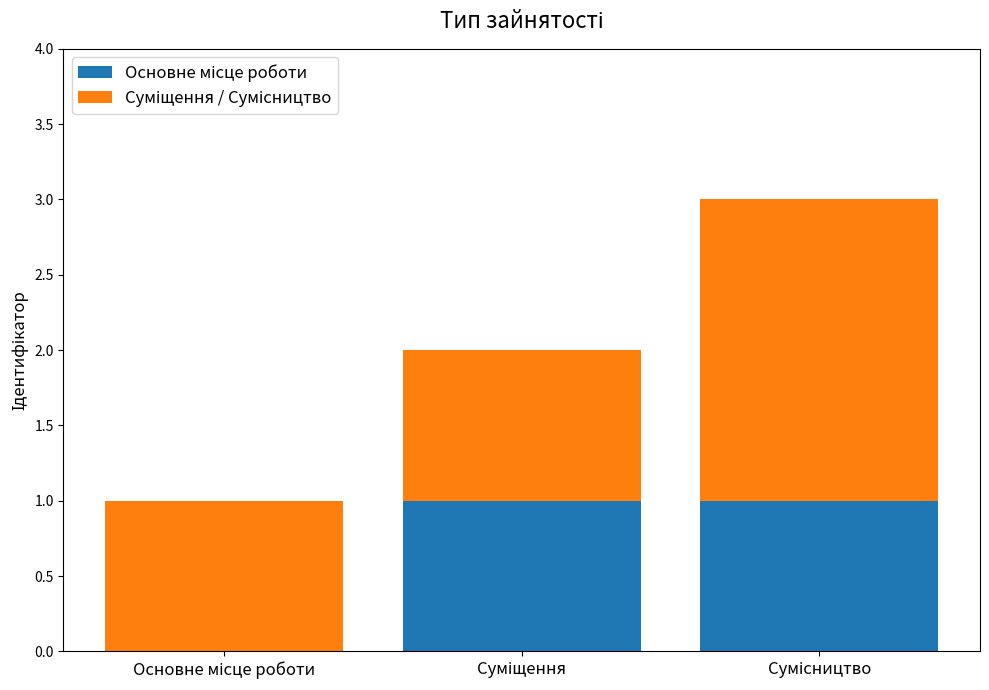

What is the sum of all Основне місце роботи values?

2